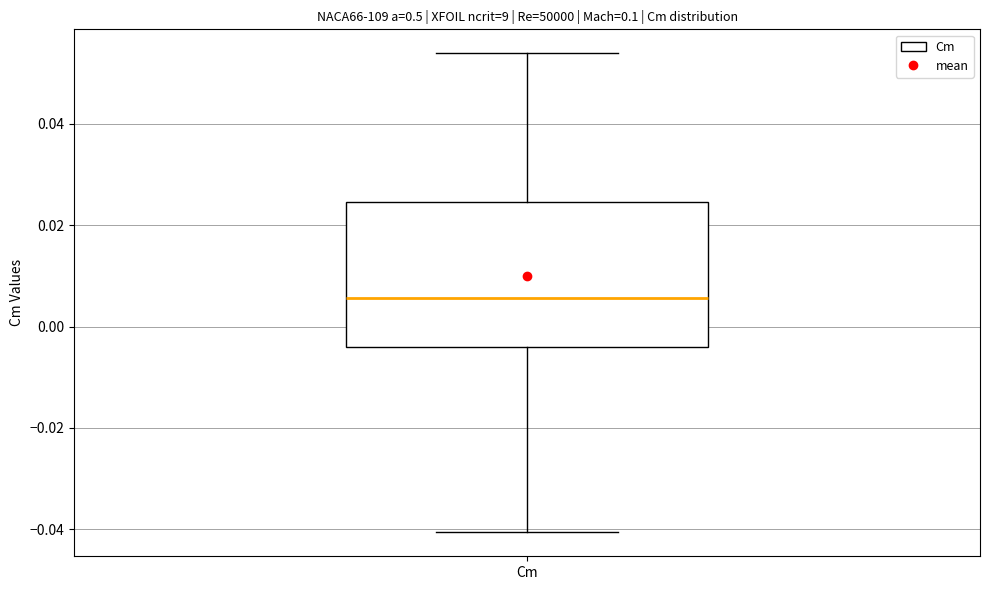

Read this box plot against the y-axis: the position of the median line, the range covered by the box, and the ends of both whiskers. The values are not printed on the chart, so give them approximately, as read against the axis.

median 0.006, box -0.004 to 0.024, whiskers -0.040 to 0.054